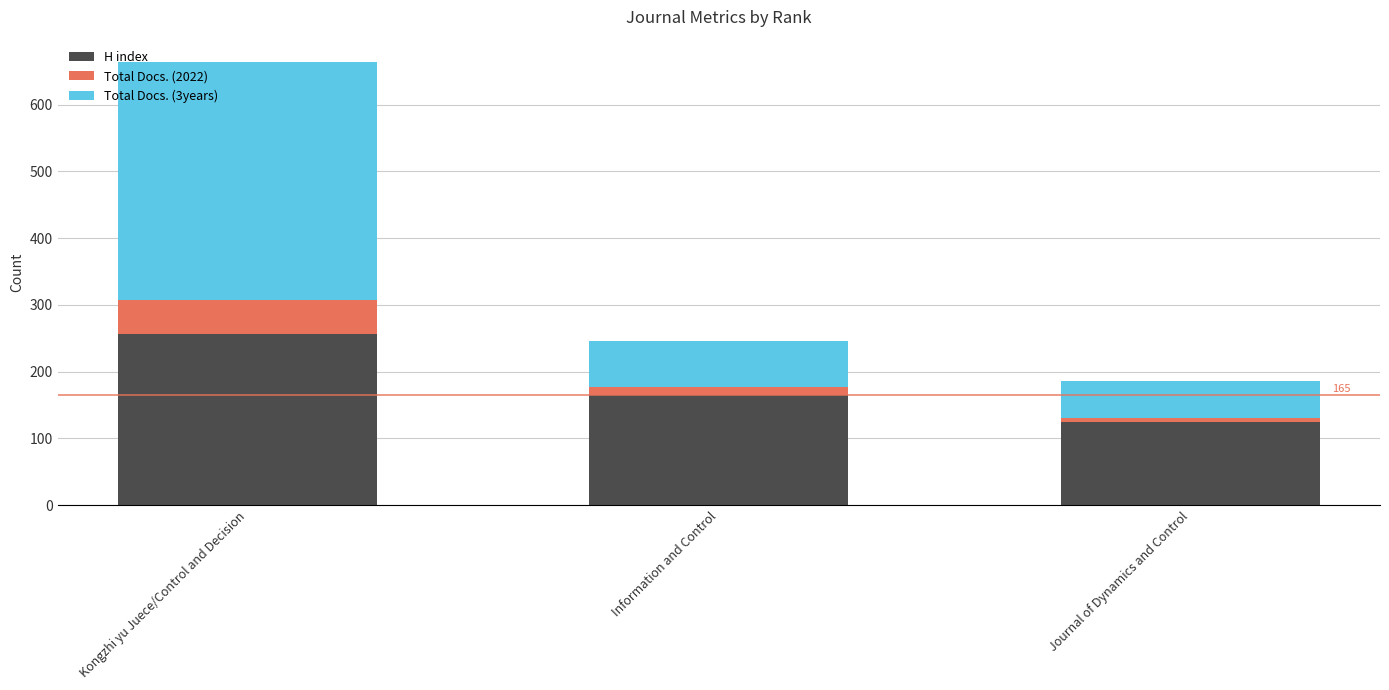

True or false: H index has a value of 256 at Kongzhi yu Juece/Control and Decision.

True